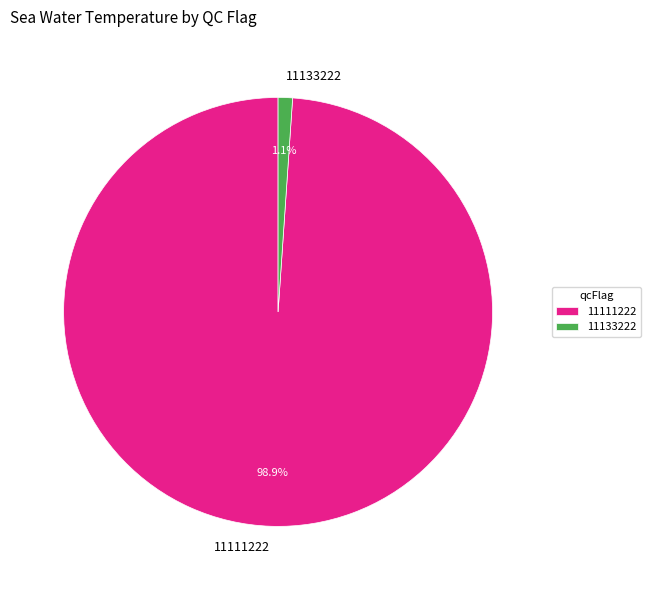

Does any single category account for the majority?

Yes